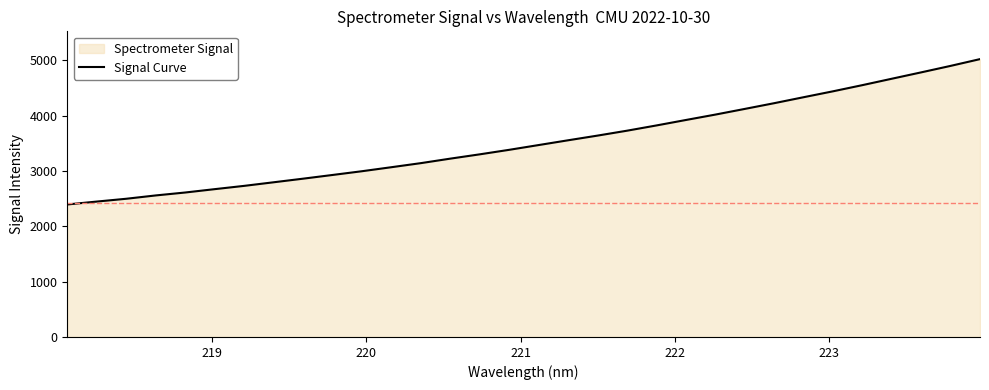

What is the difference between the maximum and minimum values?

2627.1